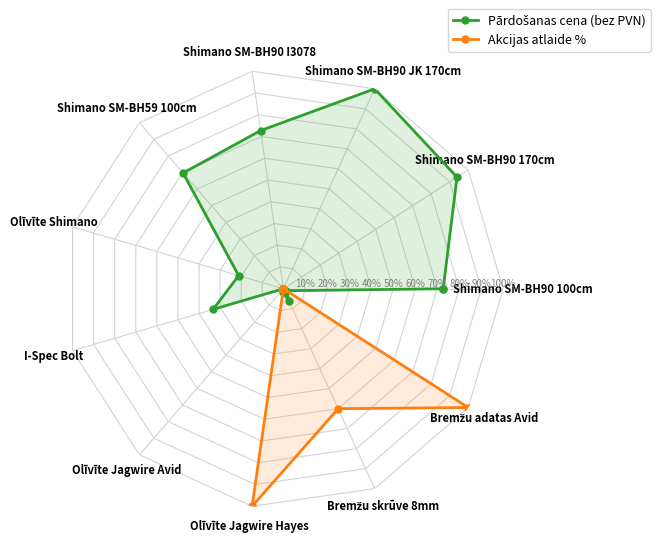

What is the approximate value of Akcijas atlaide % at Bremžu skrūve 8mm?

60.0